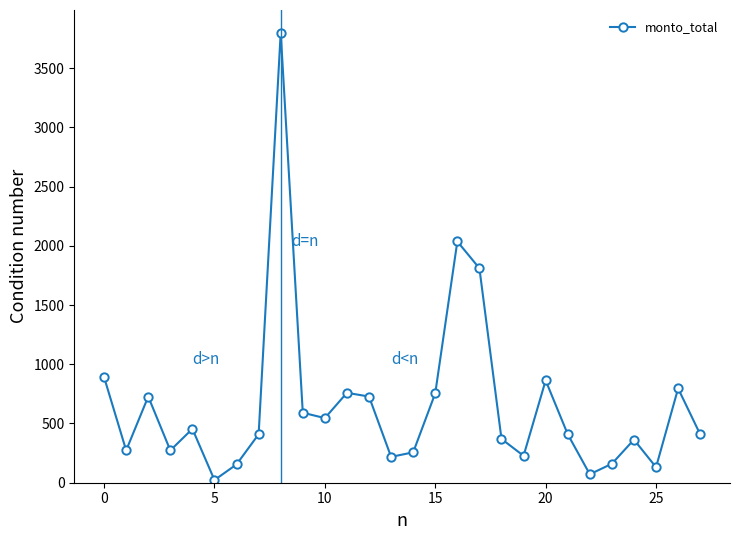

What is the greatest value displayed?

3800.0